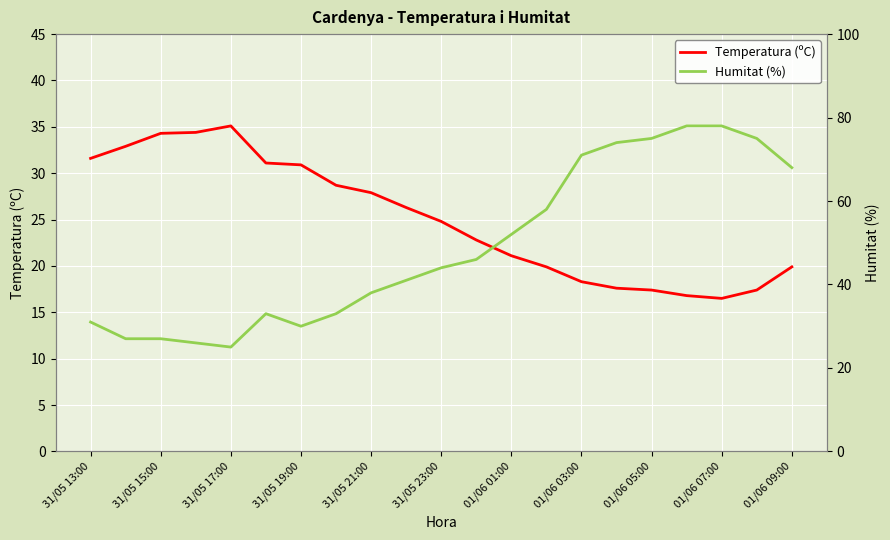

The Temperatura (ºC) series shows 24.8 at 31/05 23:00. True or false?

True